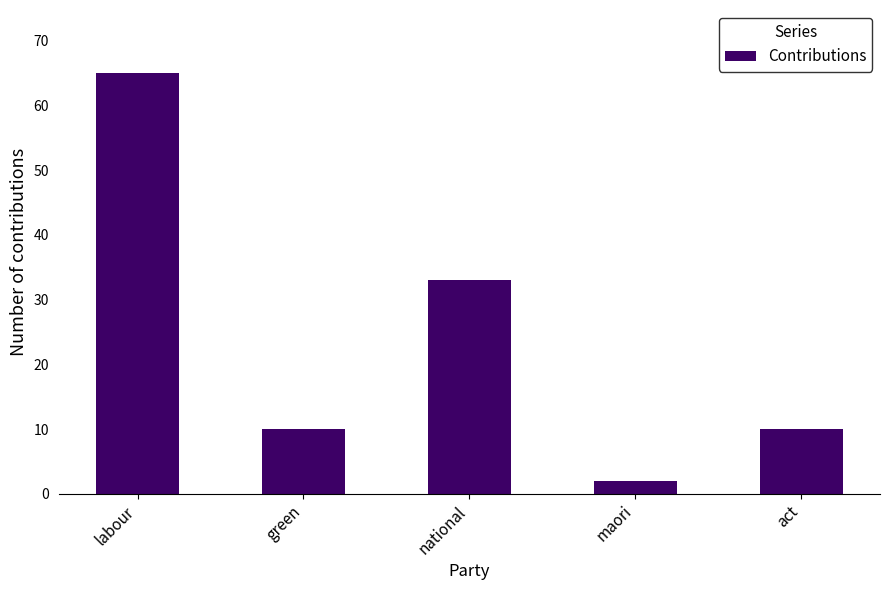

What is the change in value from labour to green?

-55